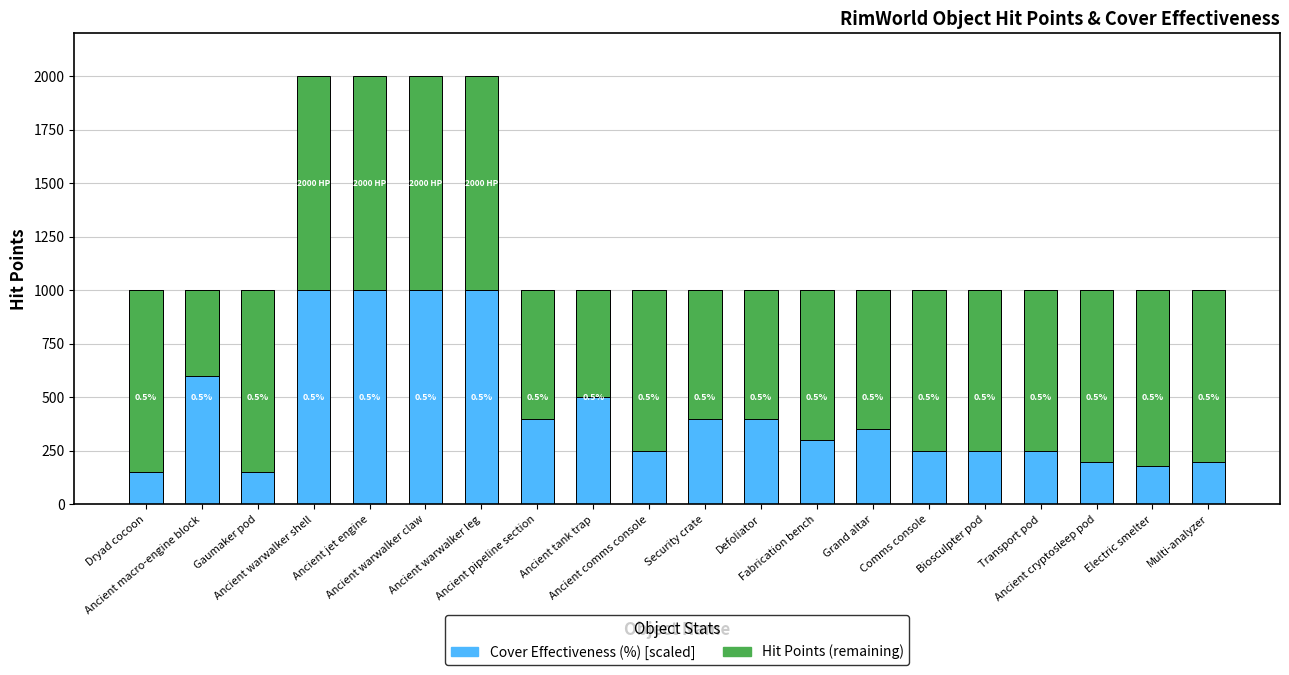

The value of Hit Points (remaining) at Ancient macro-engine block is -204. True or false?

False